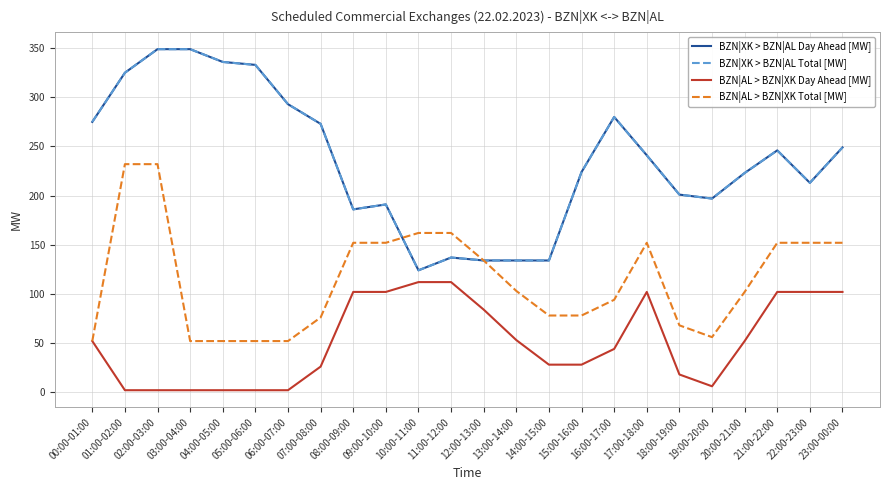

What value does the BZN|XK > BZN|AL Total [MW] series have at 23:00-00:00, to the nearest 5?

250